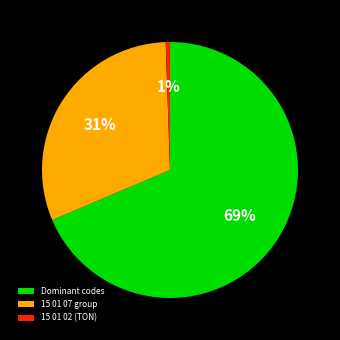

To the nearest percent, what is the average slice percentage?

33%